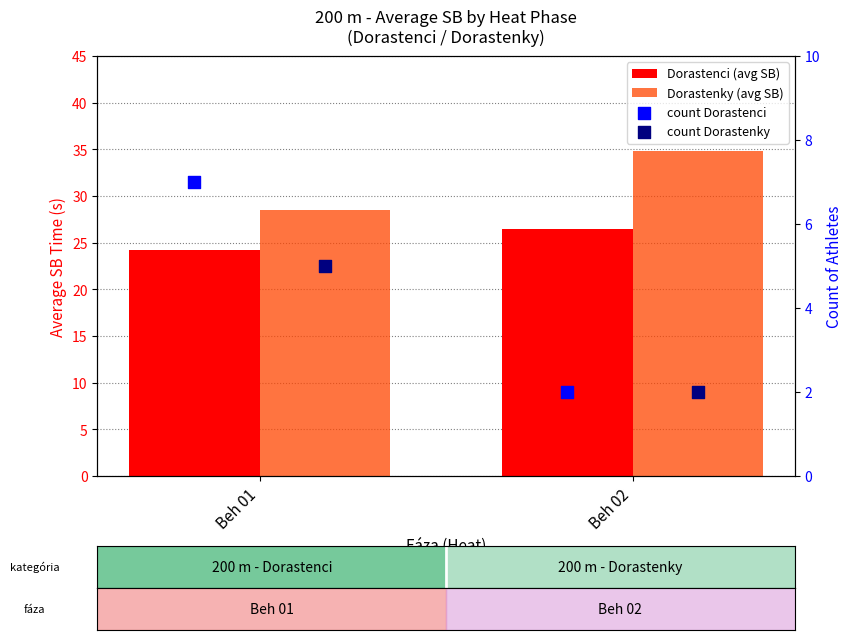

At how many categories does at least one series exceed 6?

2